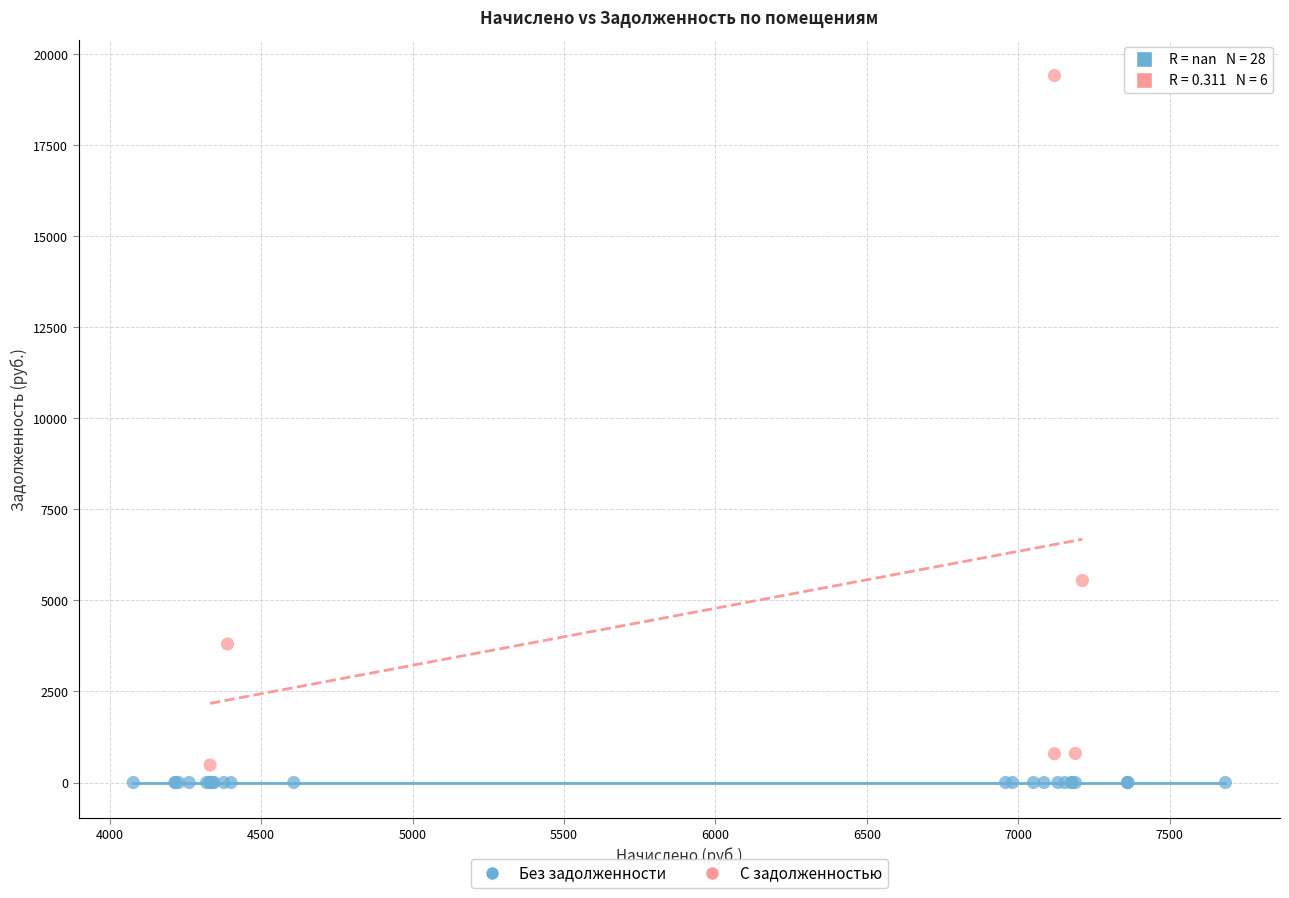

Which series contains the lowest Y value?

Без задолженности